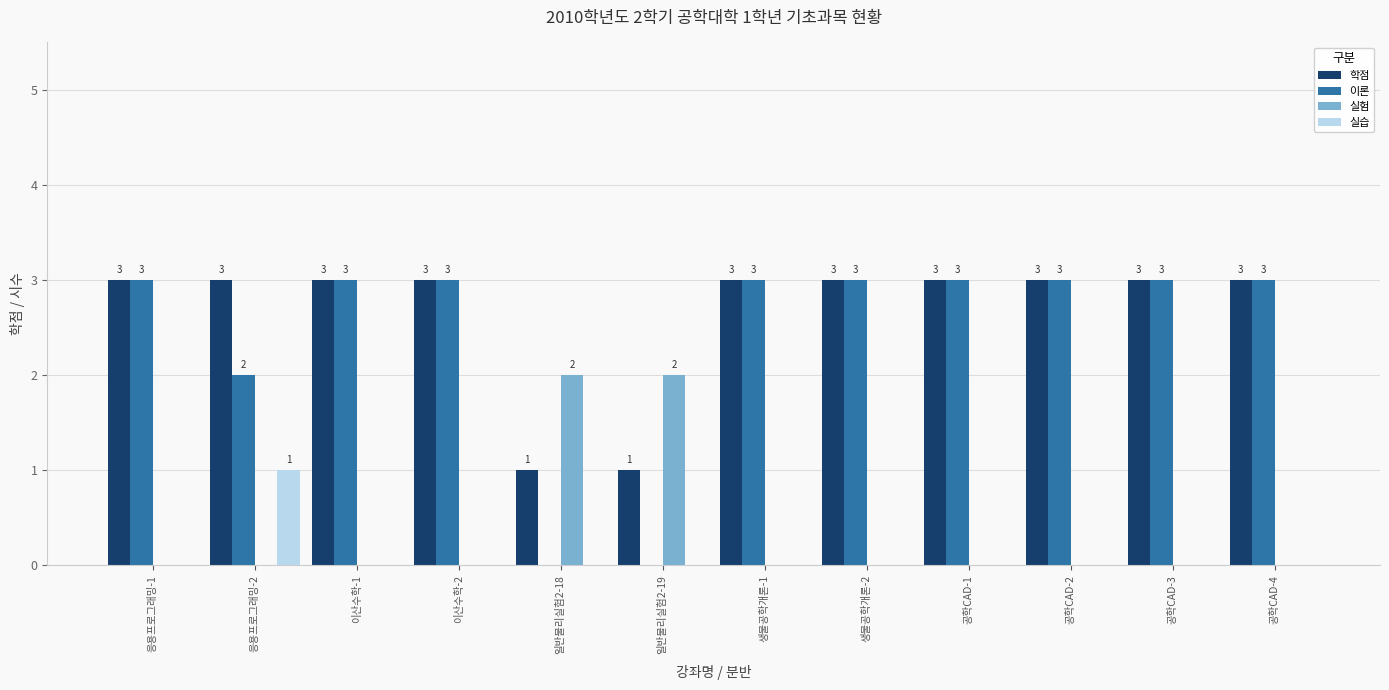

Which category has the highest value in the 실습 series?

응용프로그래밍-2